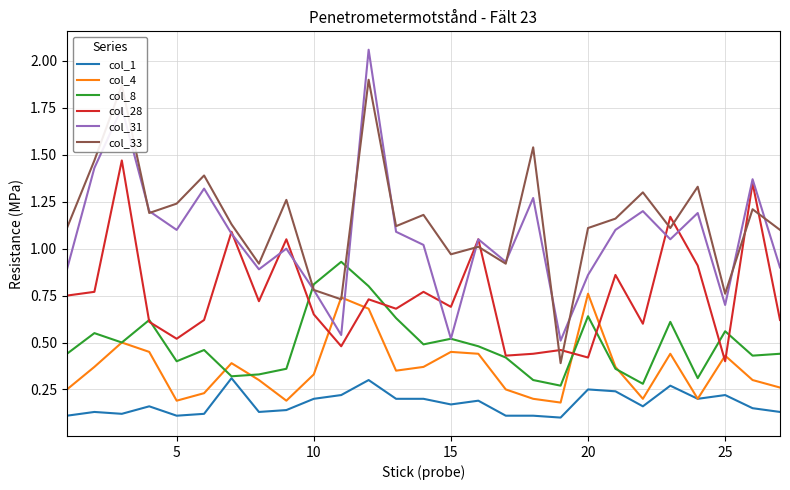

Which series has the largest total across all categories?

col_33